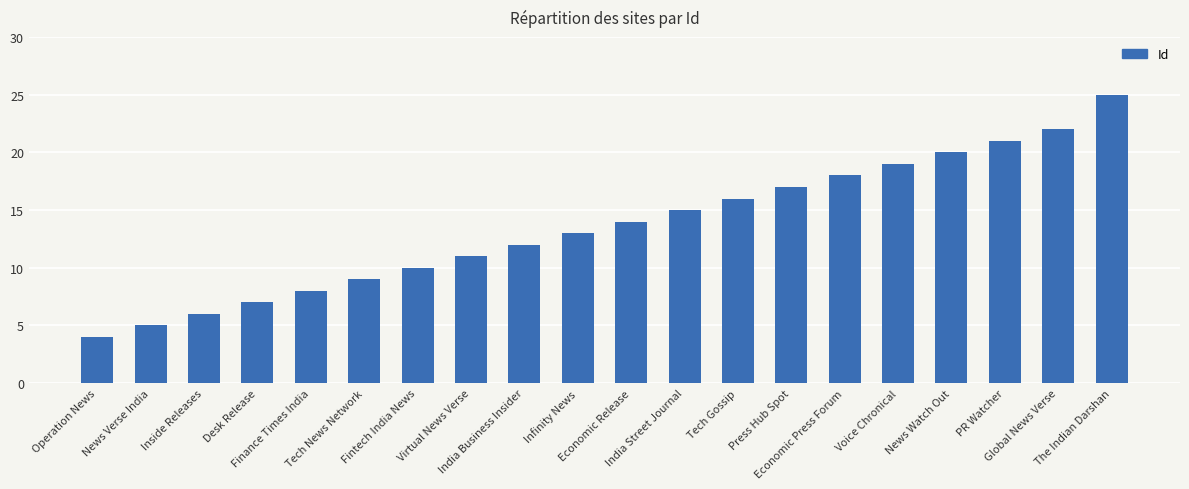

What position from the left is Tech Gossip?

13